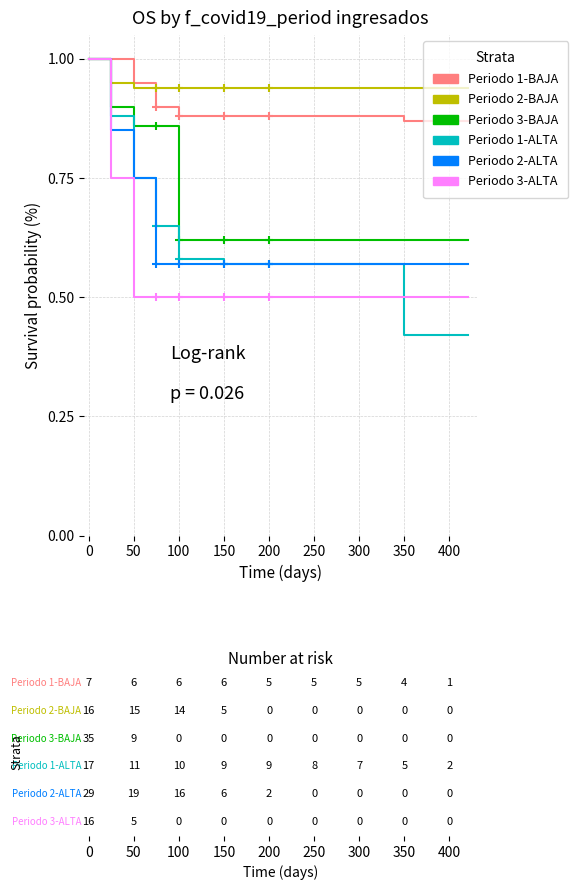

What is the highest value of the Periodo 2-ALTA series?

1.0